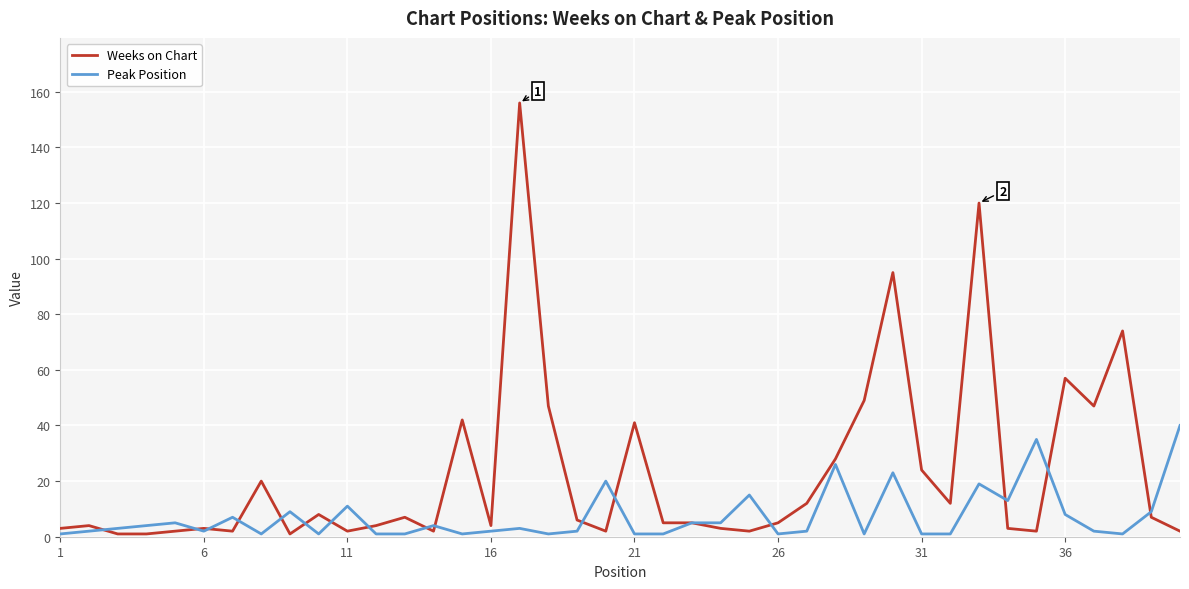

True or false: Peak Position and Weeks on Chart intersect in this chart.

True